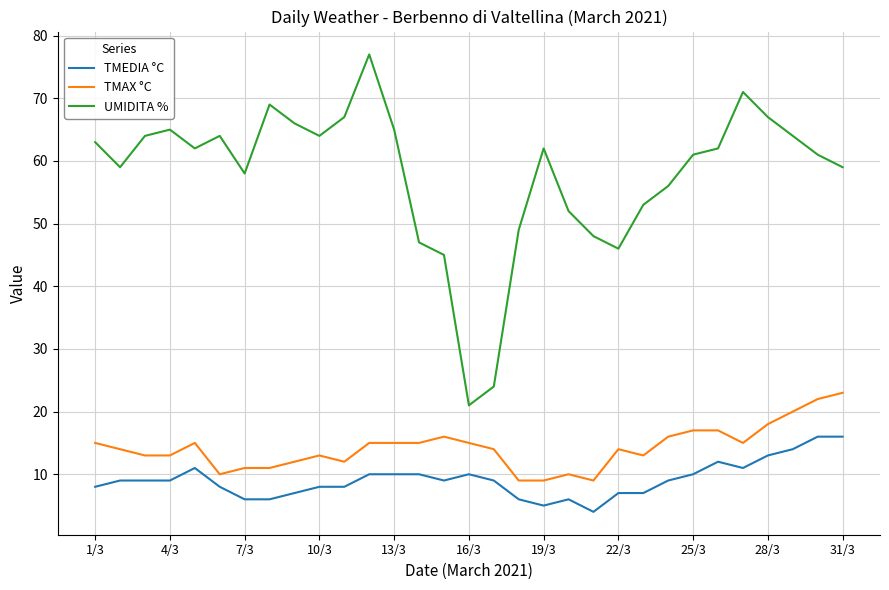

Which series has the largest total across all categories?

UMIDITA %